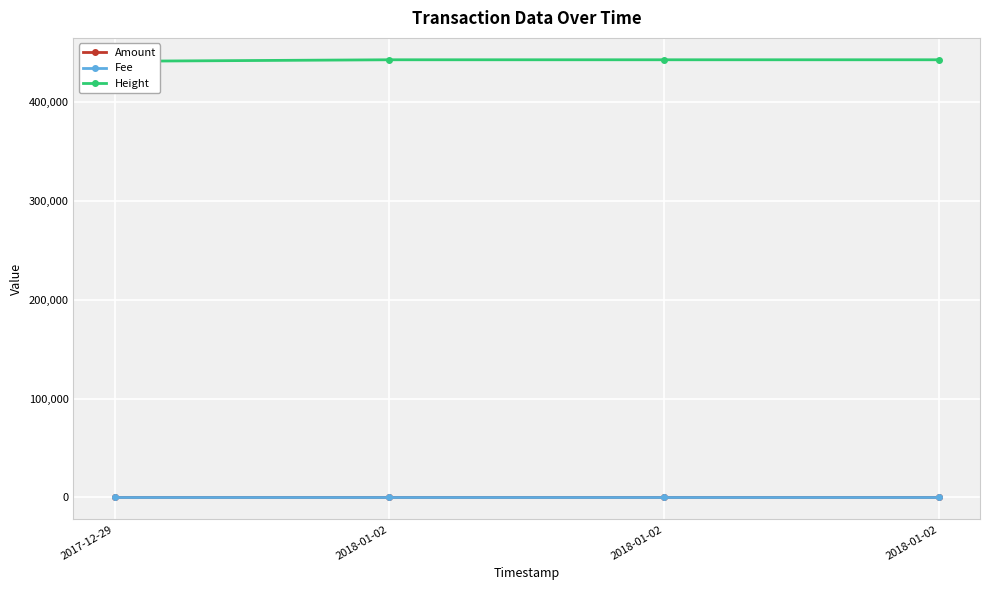

The value of Fee at 2018-01-02 is 0. True or false?

False